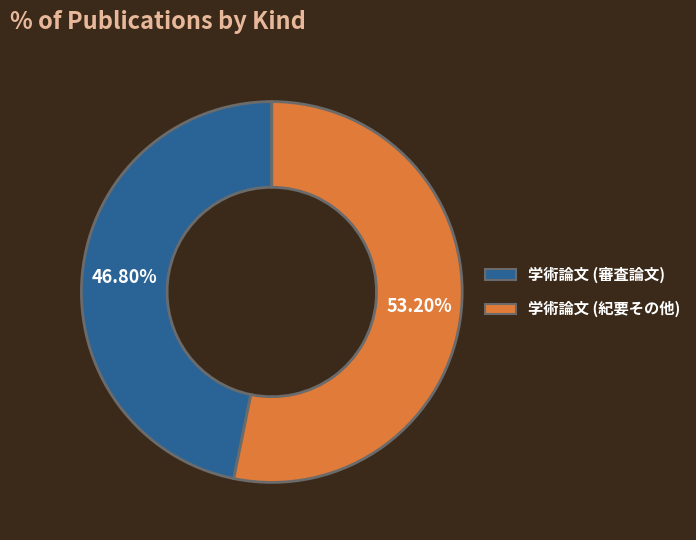

Does 学術論文 (審査論文) account for over 50% of the chart?

No